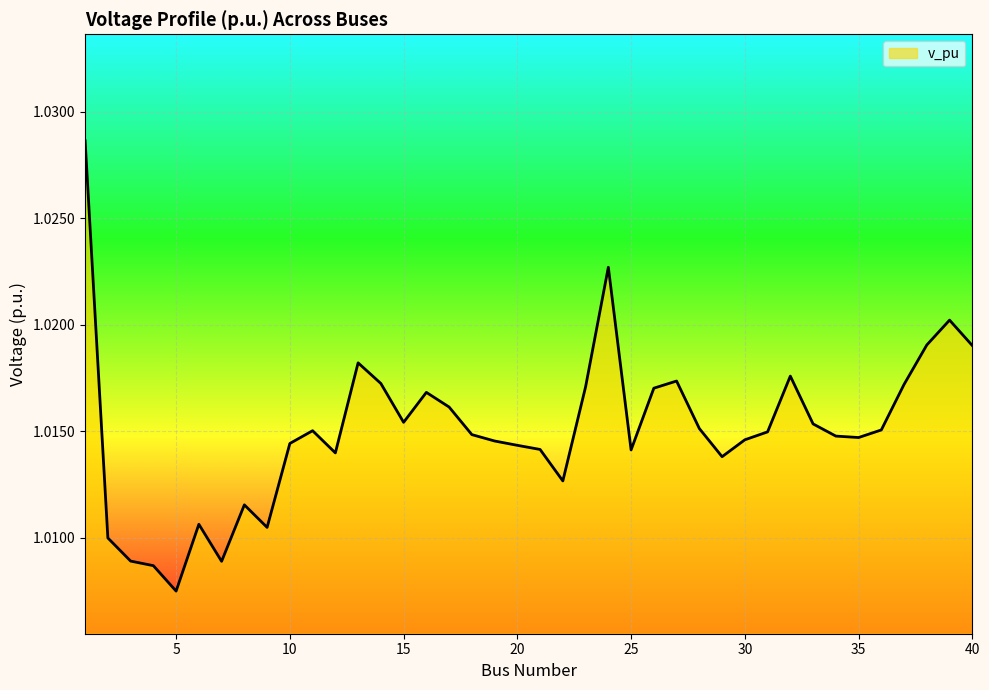

What is the greatest value displayed?

1.0